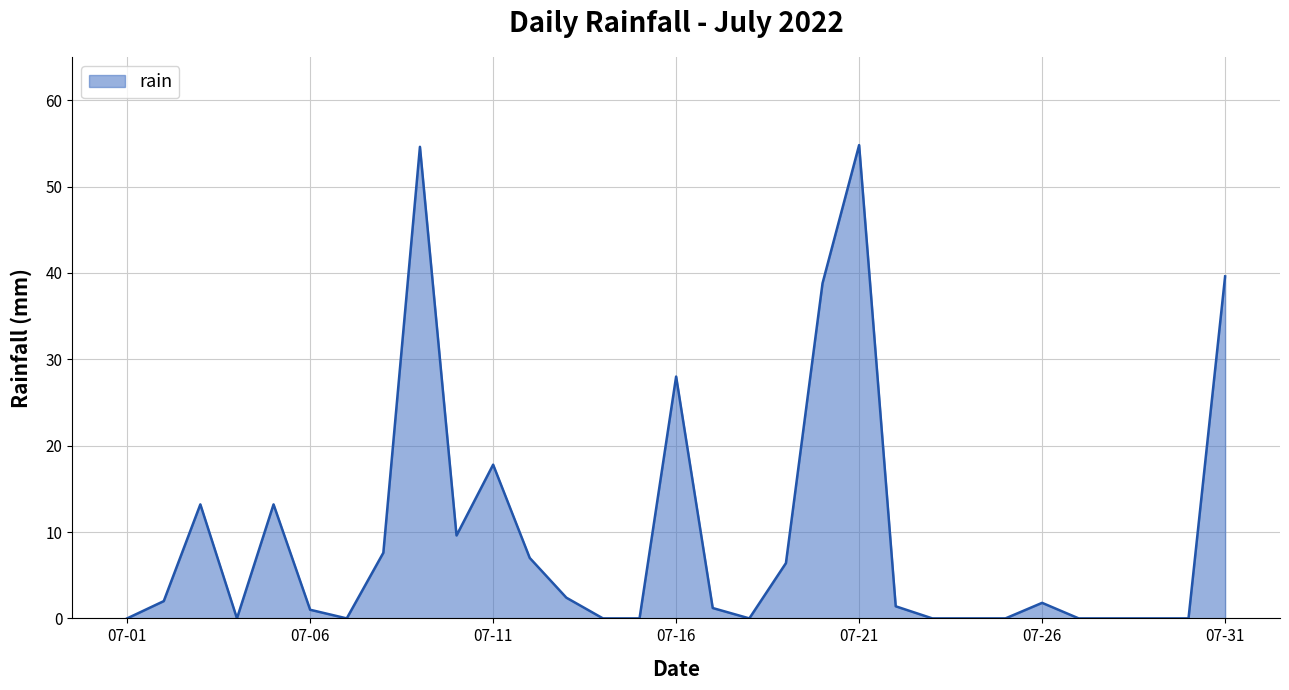

What is the difference between the maximum and minimum values?

54.8